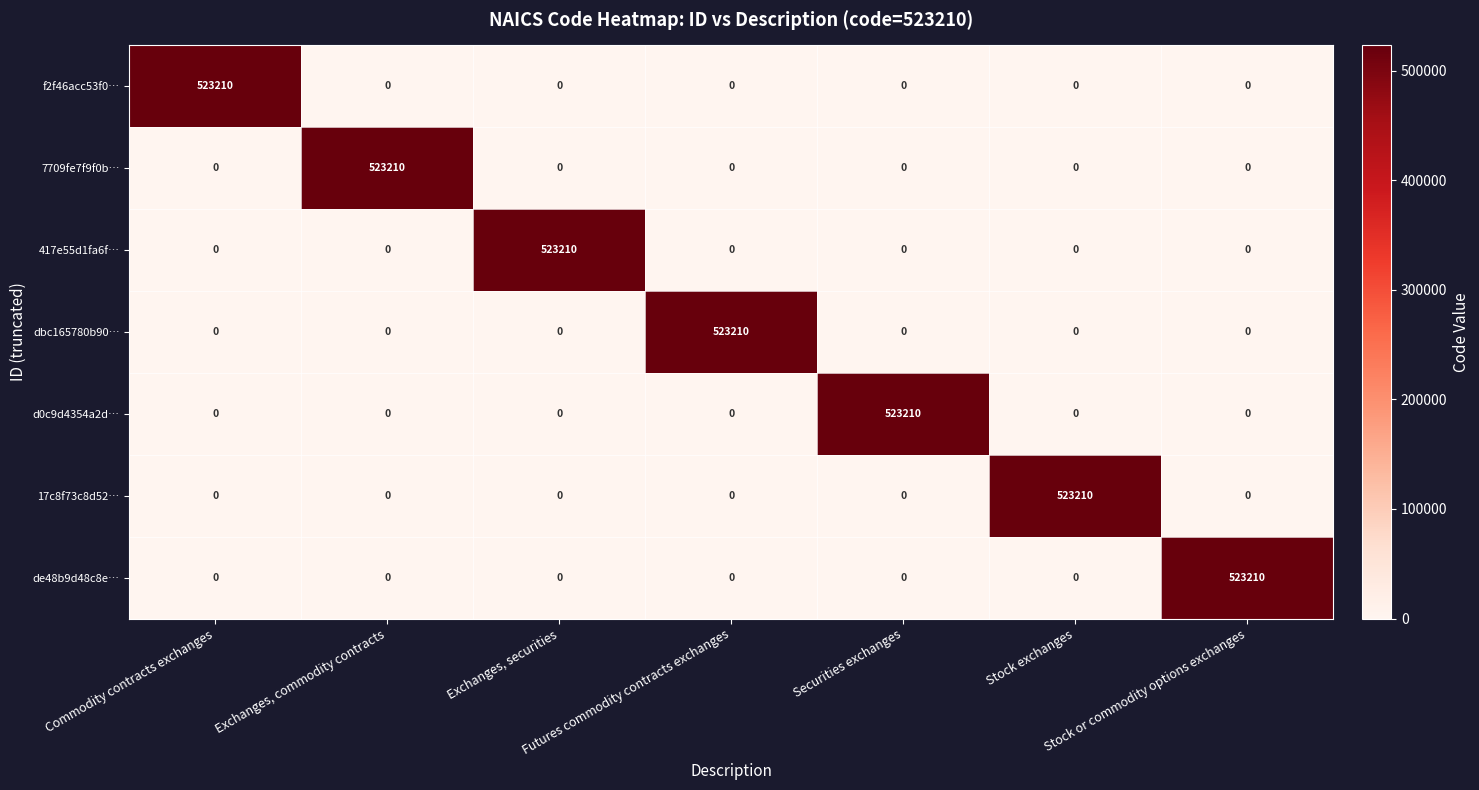

Count the number of data series in this chart.

7